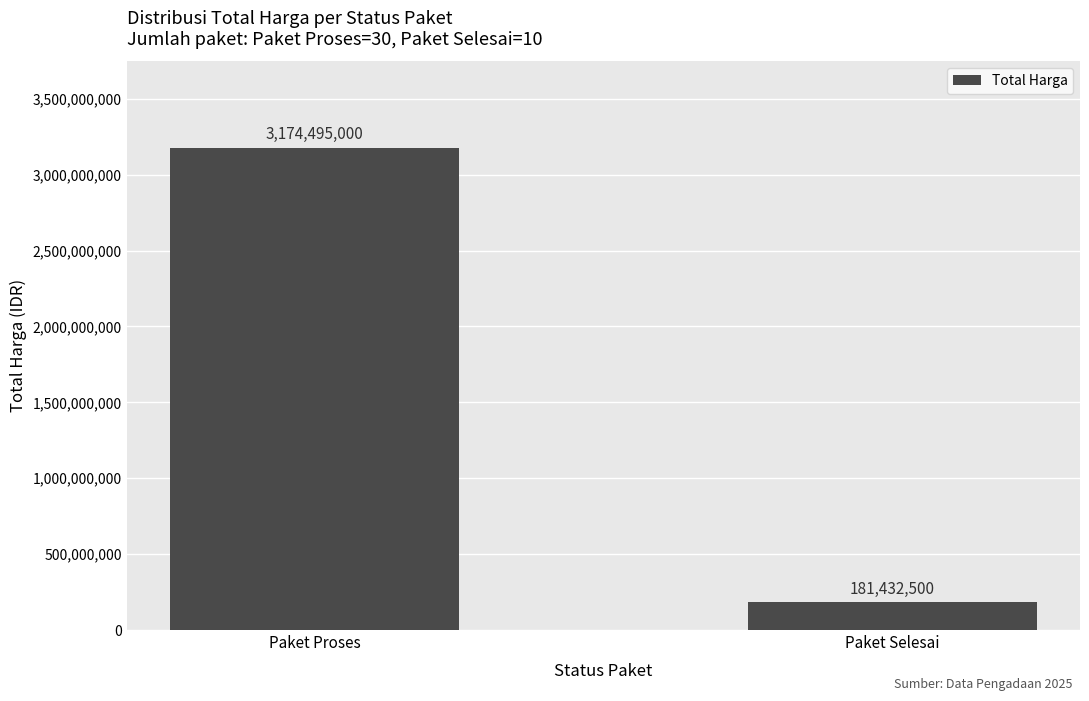

Which label corresponds to the largest value in the chart?

Paket Proses